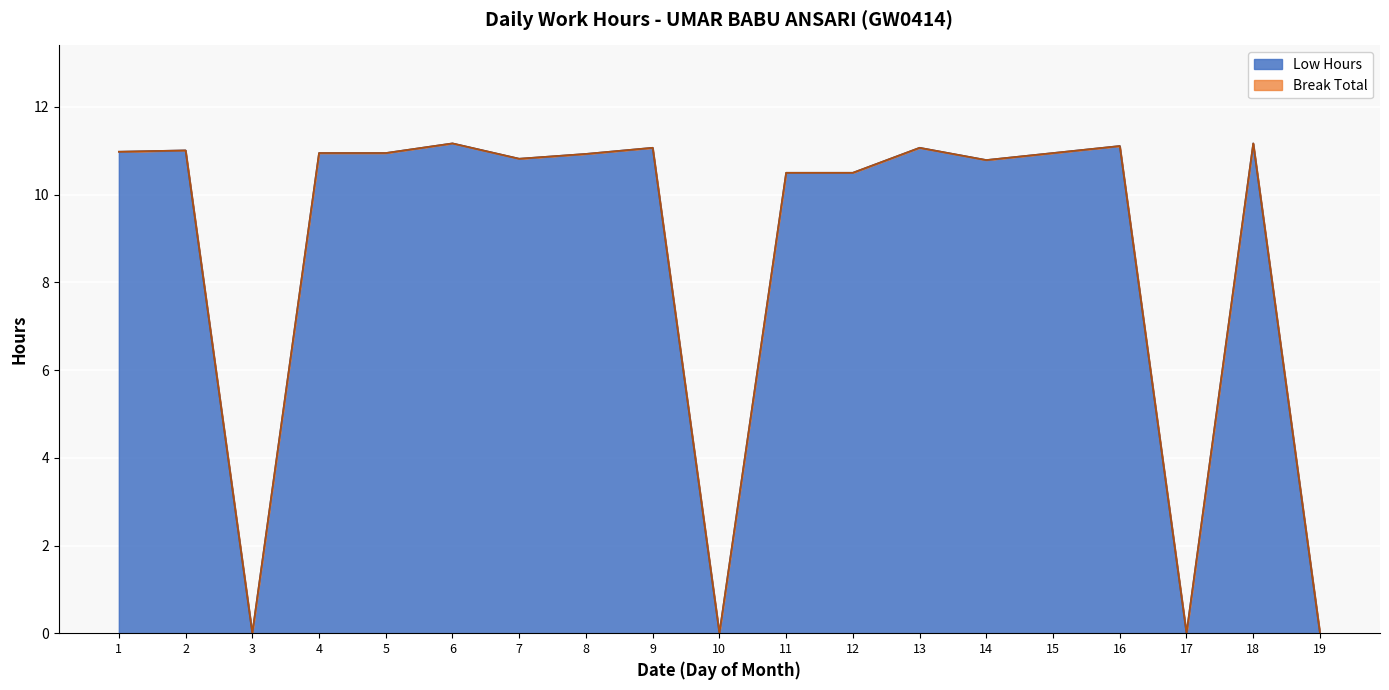

Does the chart display data point markers on the line(s)?

No